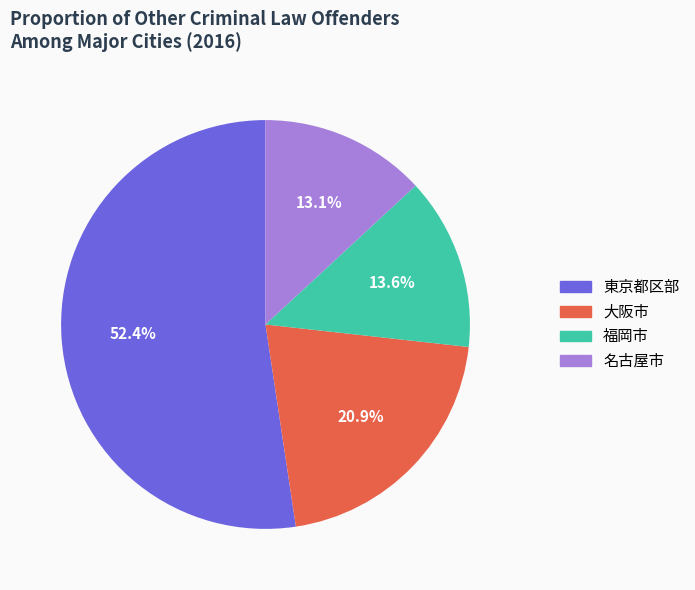

Does any single category account for the majority?

Yes